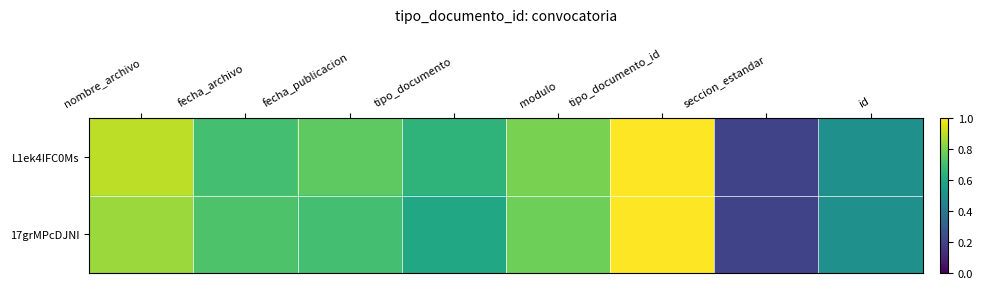

How many categories are shown in the chart?

8